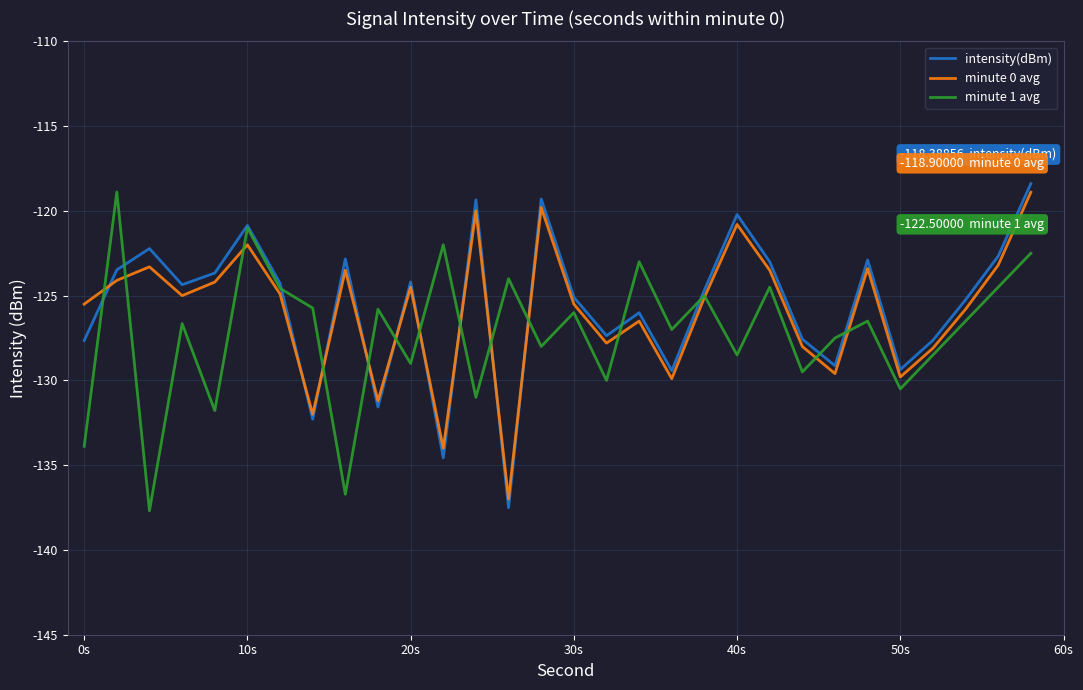

What is the maximum value shown in the chart?

-118.4